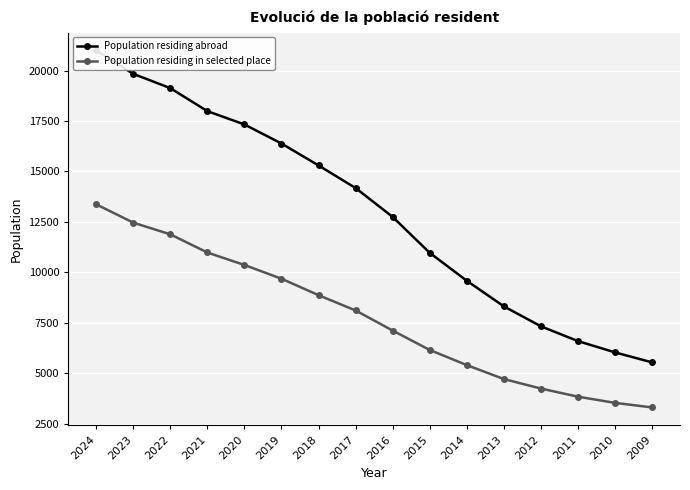

List the series in order of their overall mean, lowest first.

Population residing in selected place, Population residing abroad